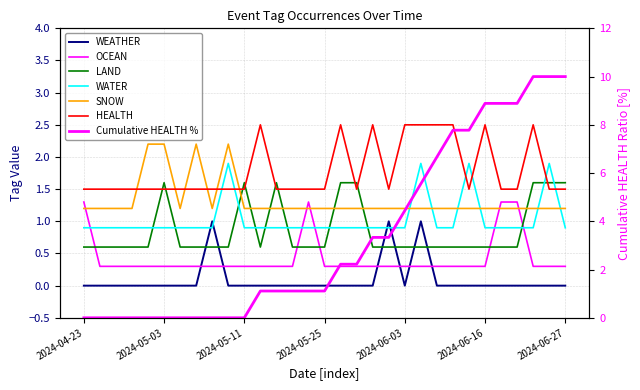

Is it true that OCEAN equals 0.3 at 2024-05-18?

True